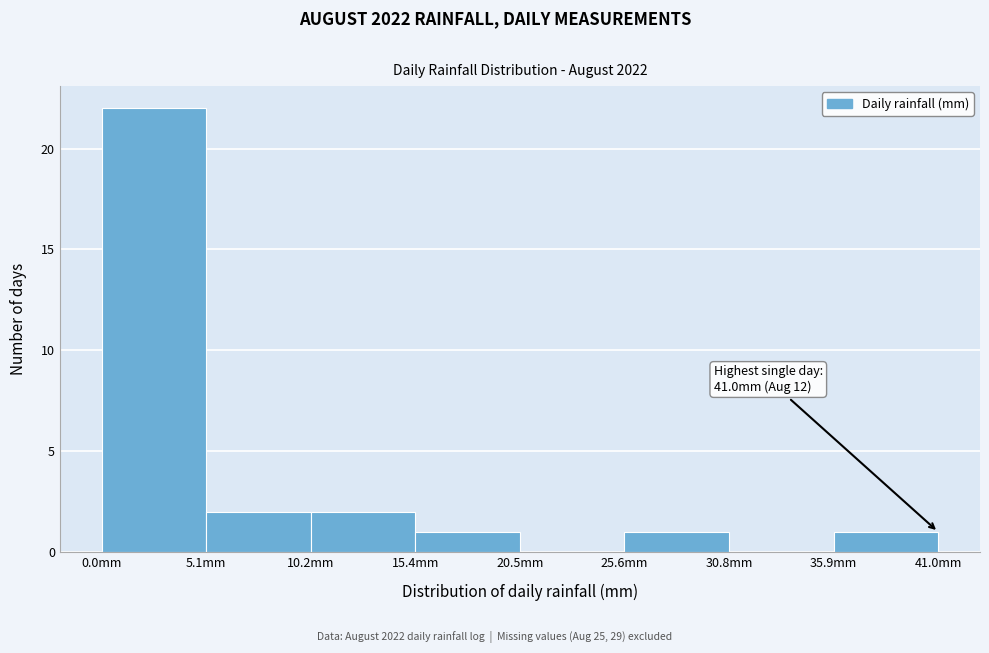

Over which range of the x-axis is the bar tallest?

0 to 5